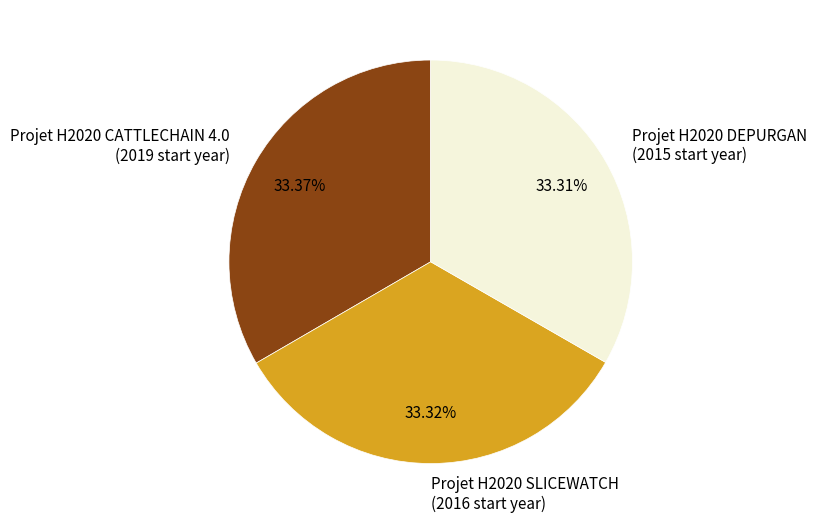

Count the number of slices in the pie.

3